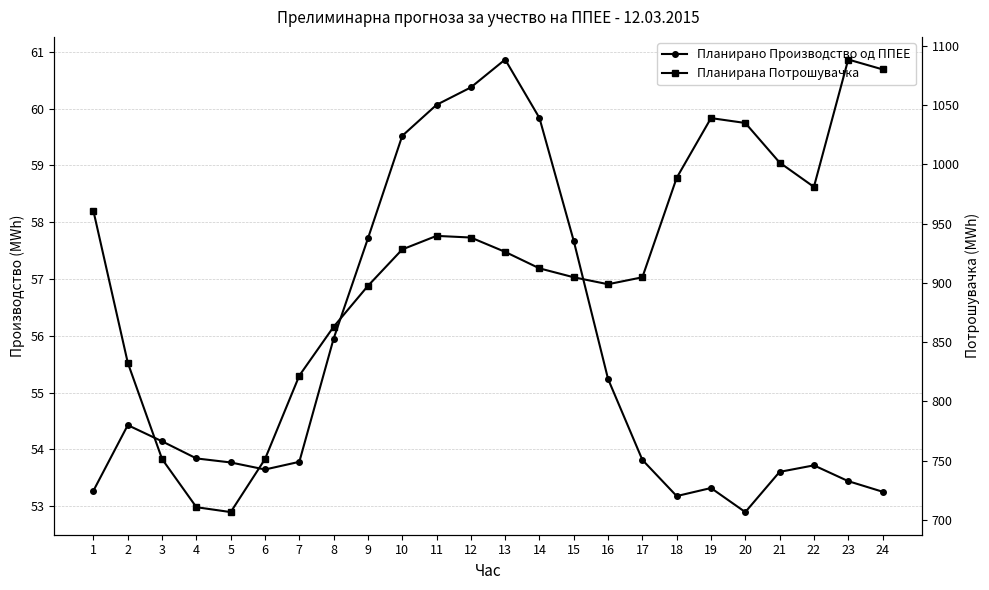

How many values in the Планирана Потрошувачка series are below 926?

12